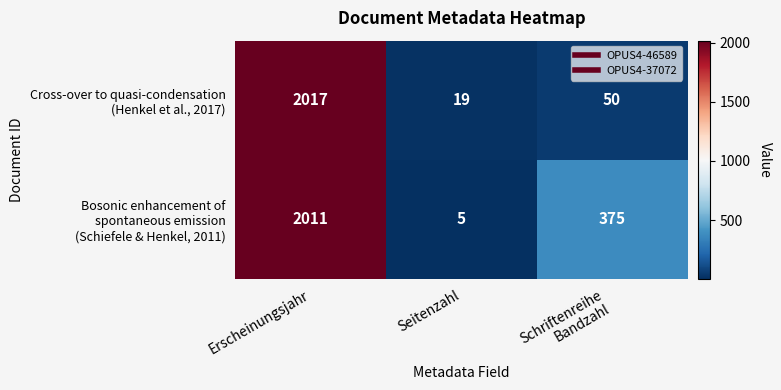

What is the difference between the highest and lowest values at Erscheinungsjahr?

6